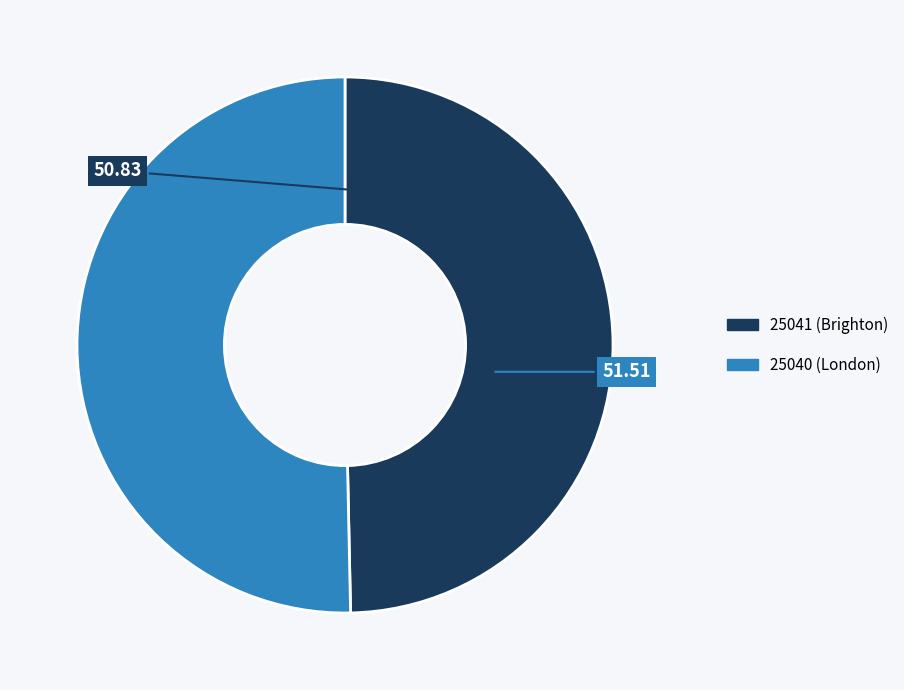

Which slice is the smallest?

25041 (Brighton)